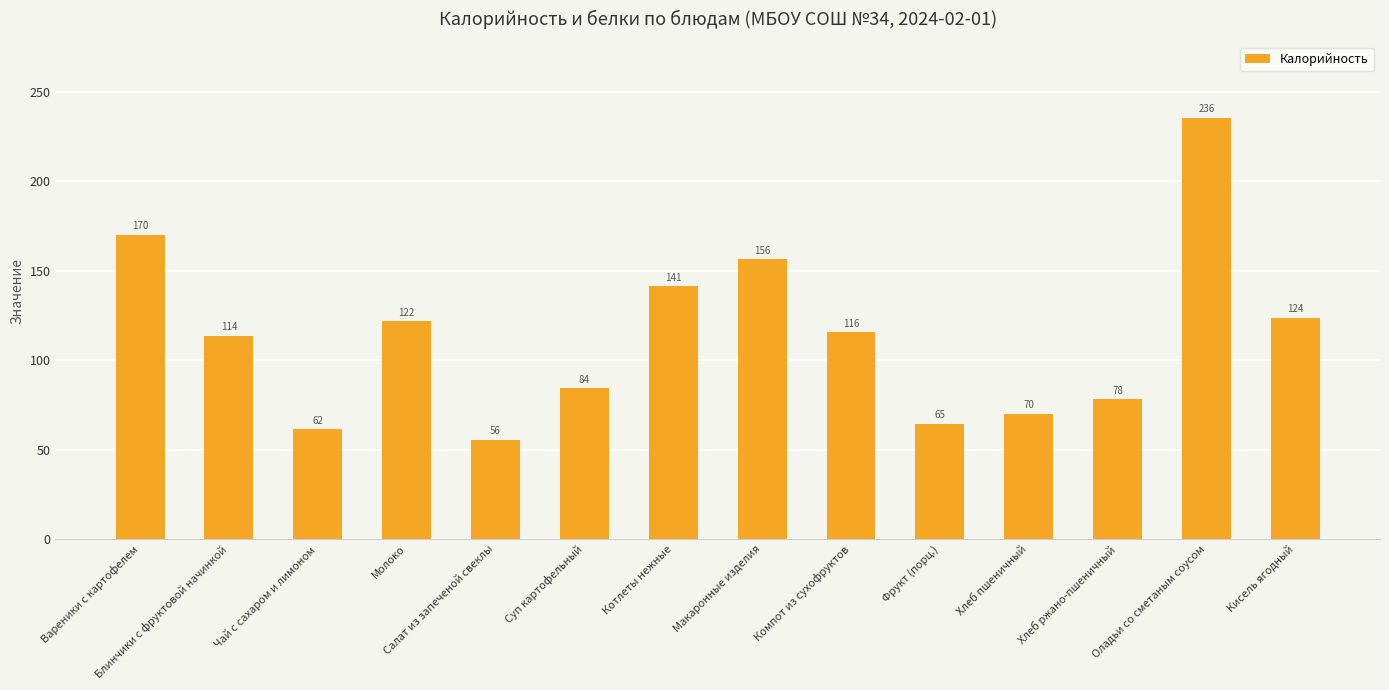

What is the average value?

113.8